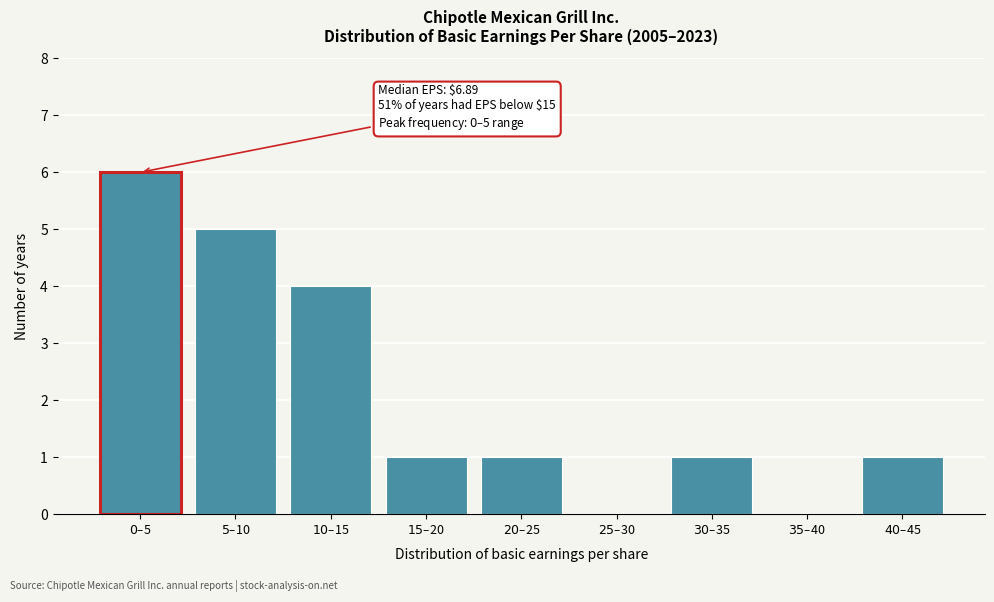

What is the sum of all values?

19